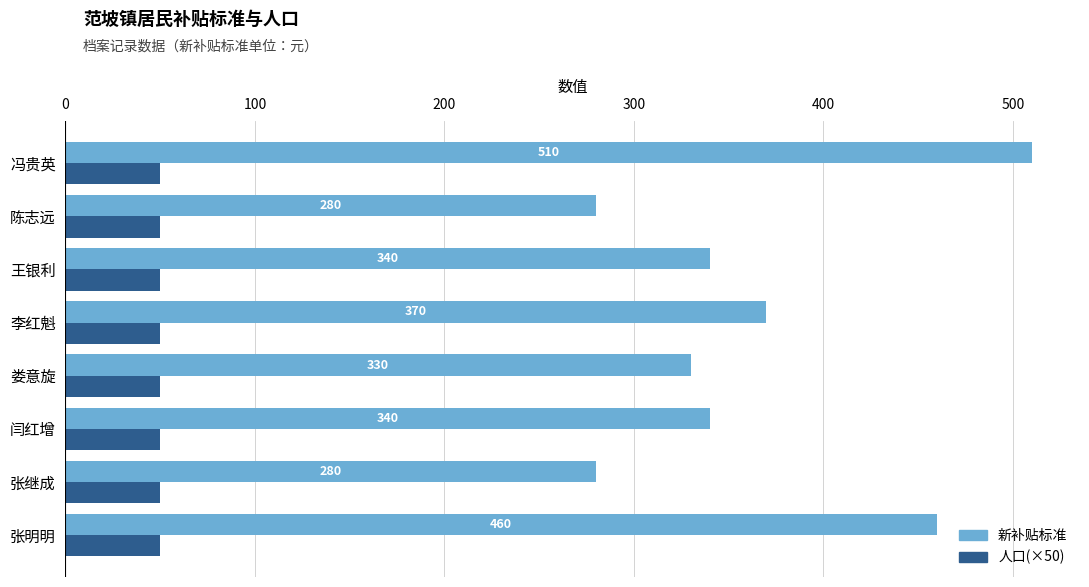

Which series has the widest spread of values?

新补贴标准